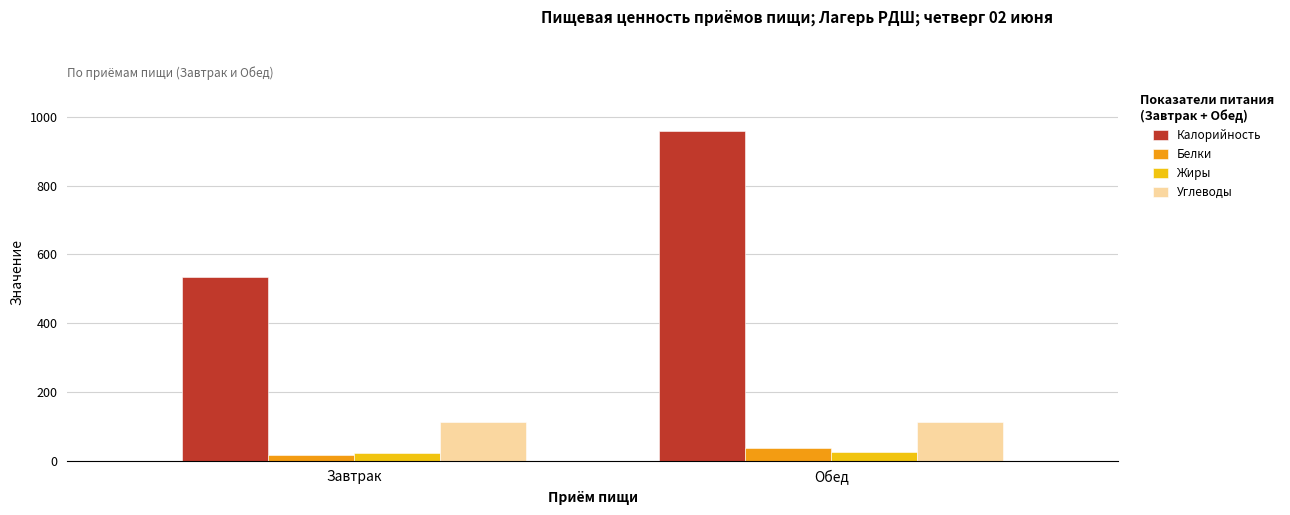

At which label does Калорийность reach its peak?

Обед